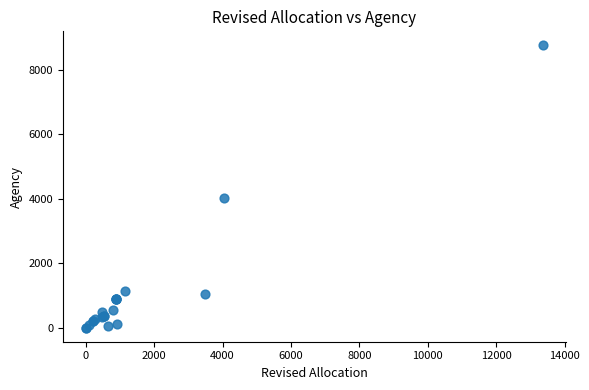

What Y value in the scatter plot is closest to 4380?

4029.6